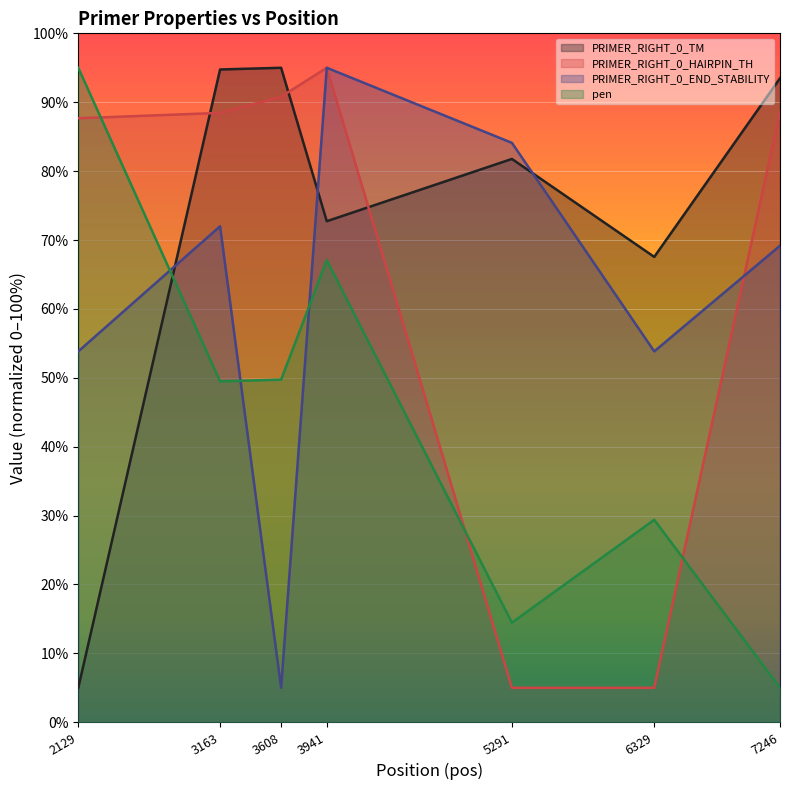

What is the average value of the PRIMER_RIGHT_0_END_STABILITY series?

61.8